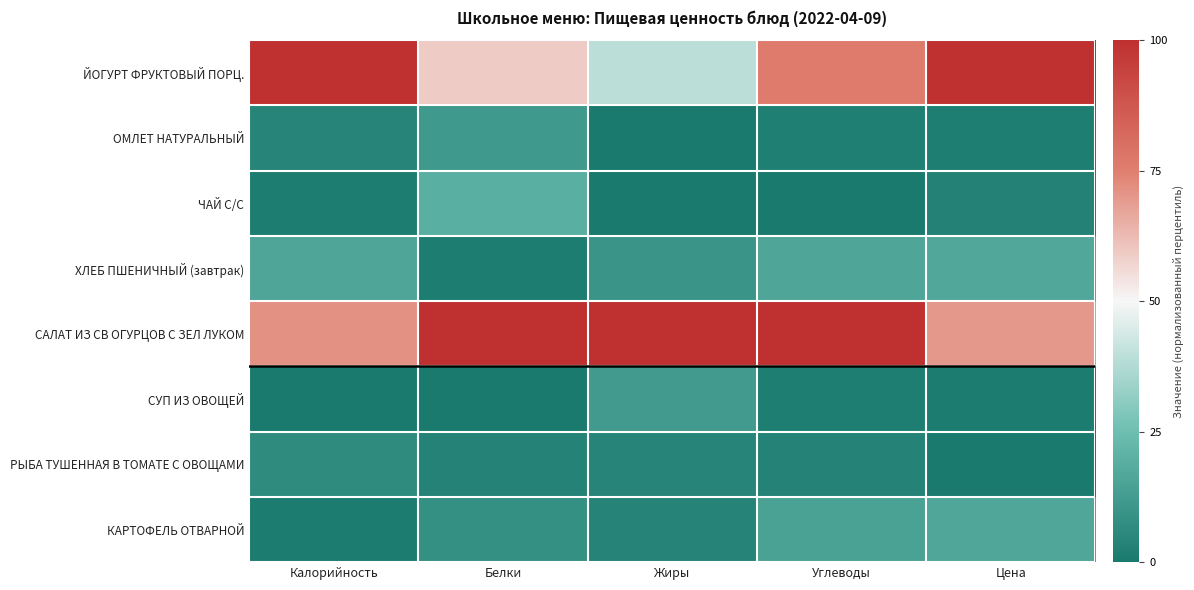

At which category does the chart reach its peak across all series?

Калорийность